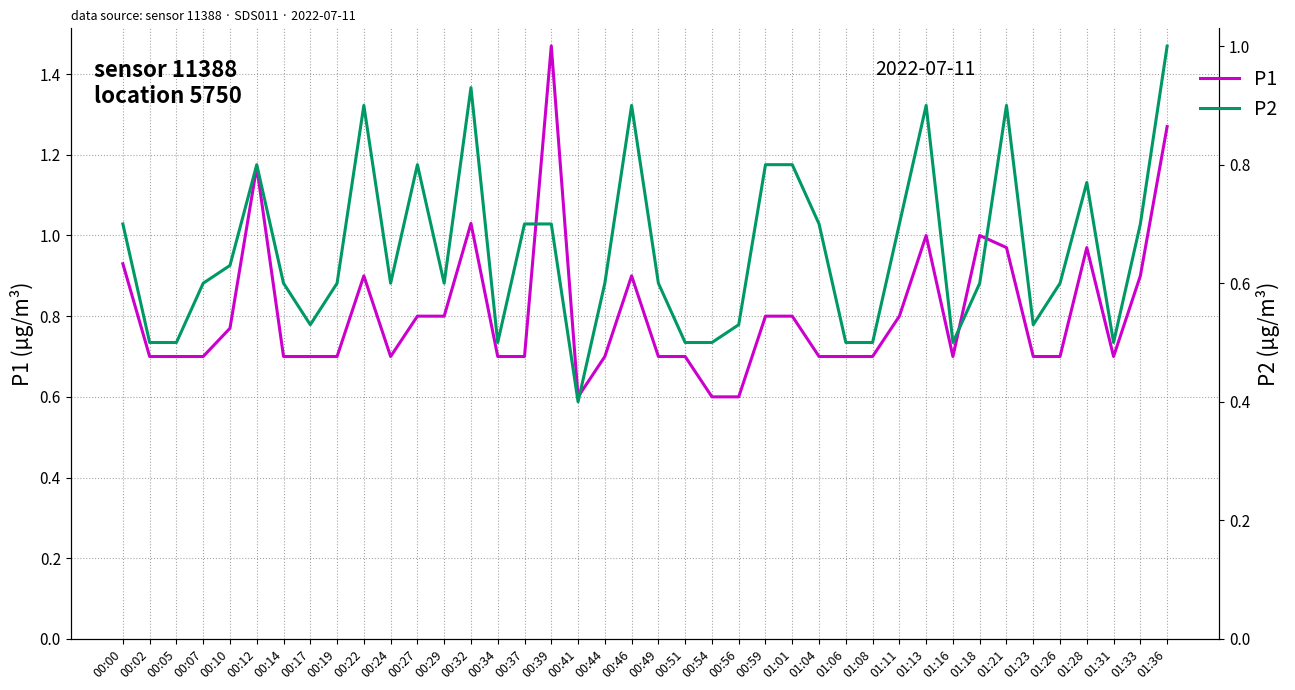

Which series has the largest range (max minus min)?

P1